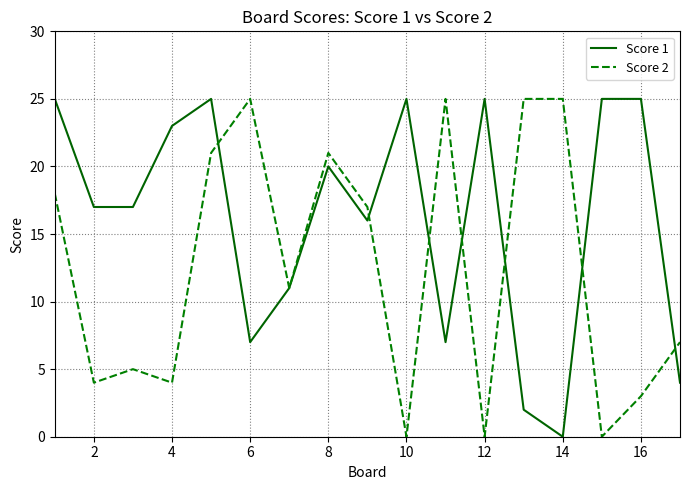

How many lines are shown in the chart?

2